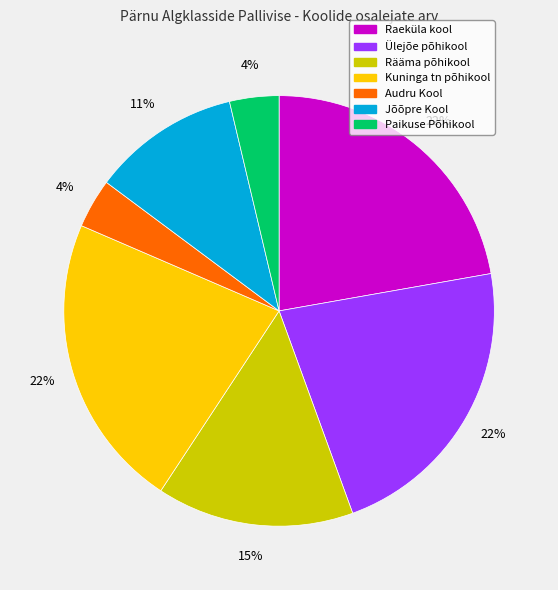

To the nearest percent, what portion does Kuninga tn põhikool represent?

22%